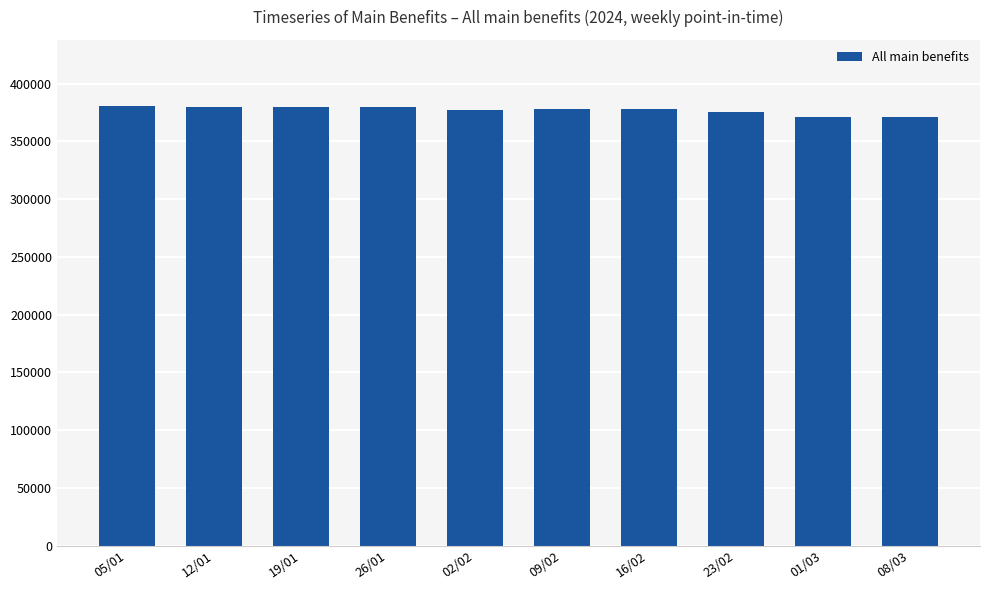

What is the label of the 5th bar from the right?

09/02